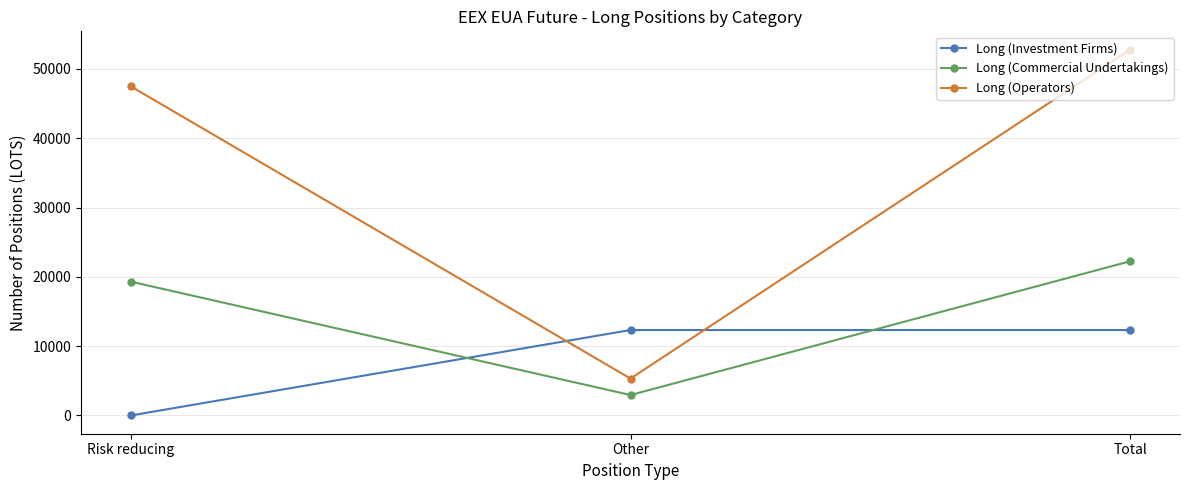

How many values in the Long (Commercial Undertakings) series are below 19301?

1